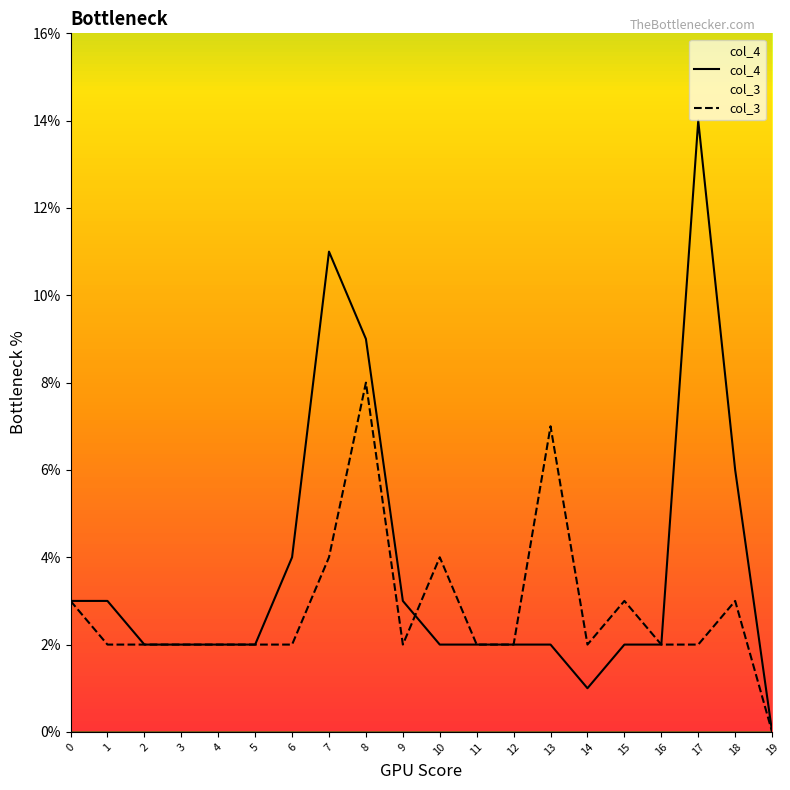

At which label does col_4 reach its minimum?

19